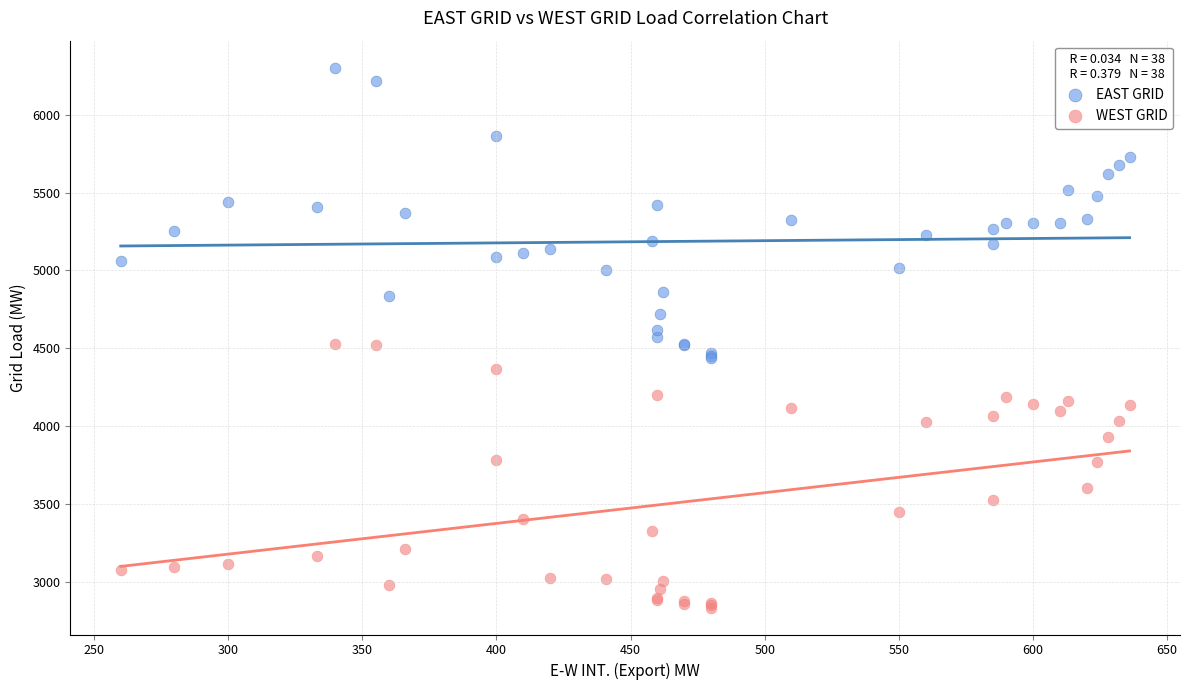

What is the X range (max minus min) for the scatter plot?

376.0